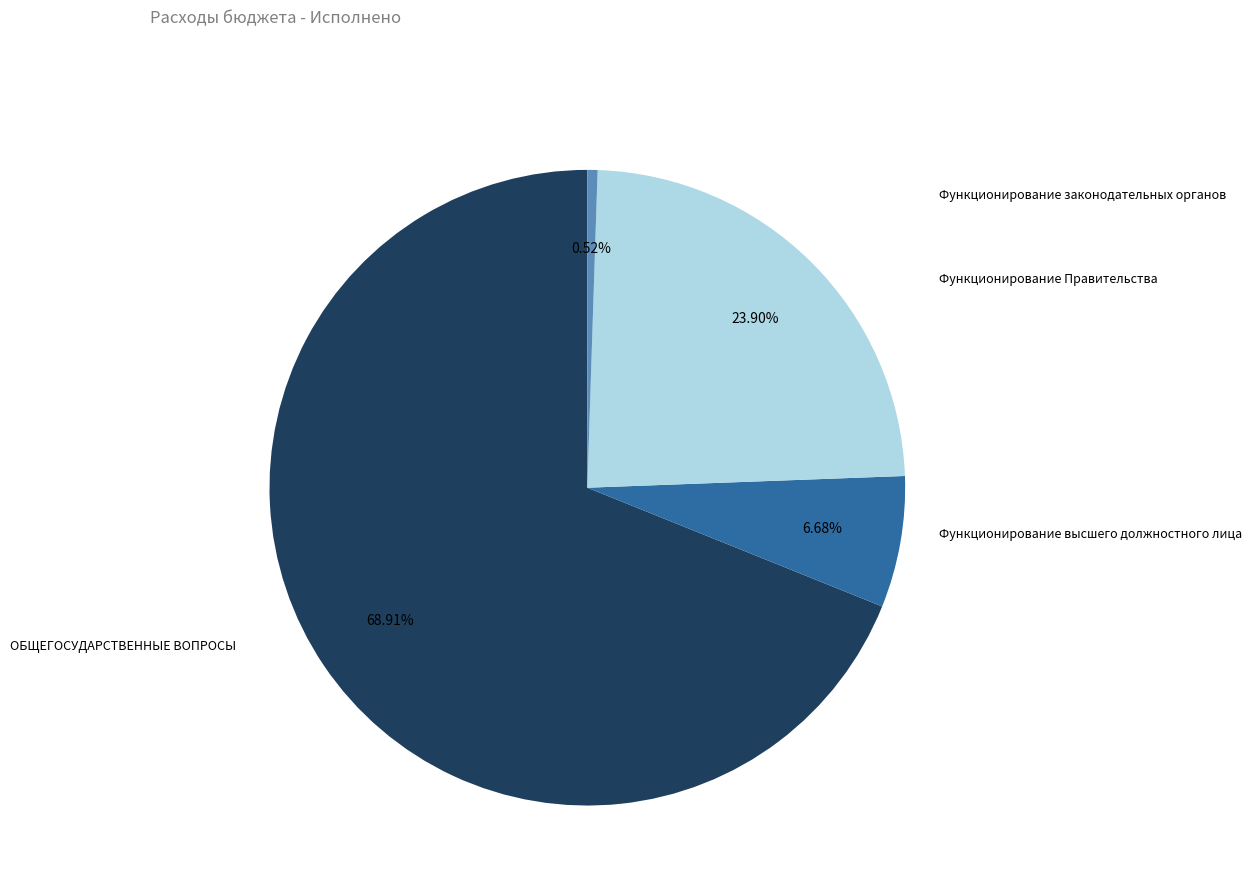

Does Функционирование высшего должностного лица account for over 50% of the chart?

No